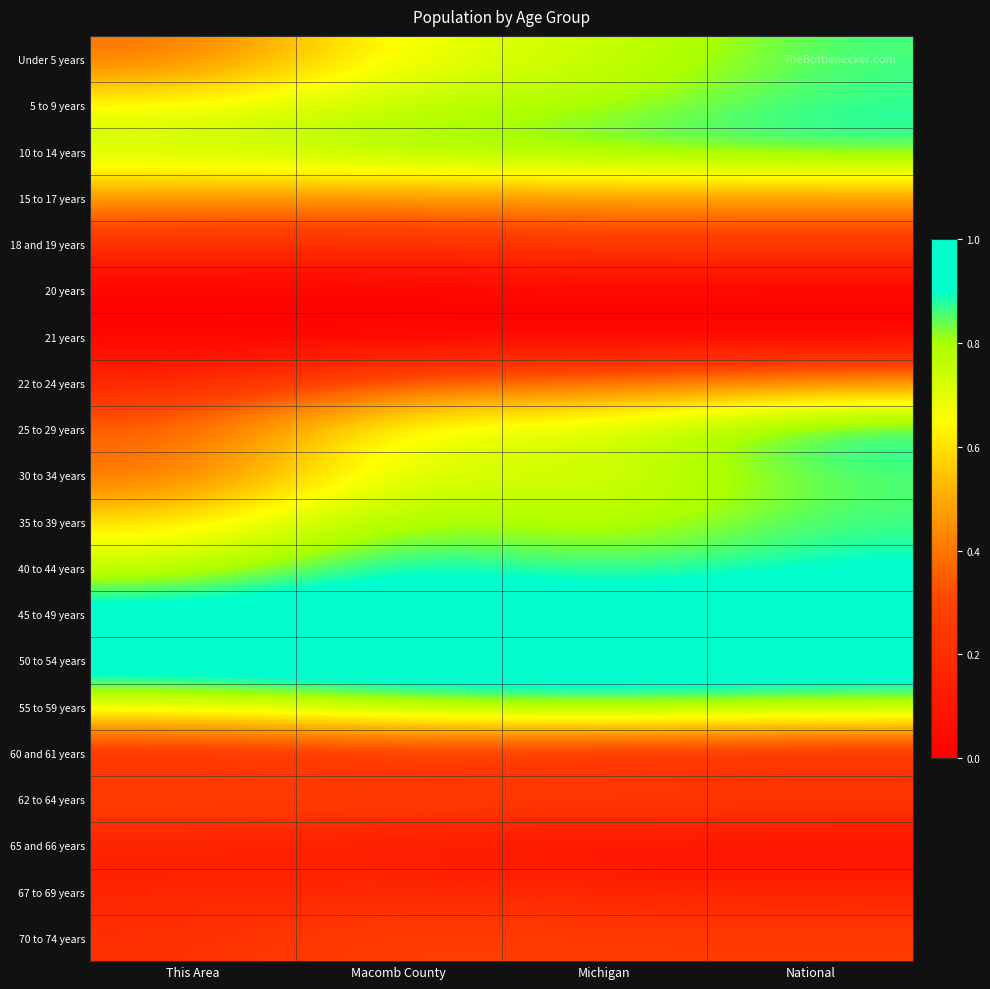

Reading right to left, extract all data points from this chart.

Under 5 years: National=0.9	Michigan=0.7	Macomb County=0.7	This Area=0.4
5 to 9 years: National=0.9	Michigan=0.8	Macomb County=0.8	This Area=0.7
10 to 14 years: National=0.9	Michigan=0.9	Macomb County=0.8	This Area=0.8
15 to 17 years: National=0.5	Michigan=0.5	Macomb County=0.5	This Area=0.5
18 and 19 years: National=0.3	Michigan=0.3	Macomb County=0.2	This Area=0.2
20 years: National=0.0	Michigan=0.0	Macomb County=0.0	This Area=0.0
21 years: National=0.0	Michigan=0.0	Macomb County=0.0	This Area=0.0
22 to 24 years: National=0.5	Michigan=0.4	Macomb County=0.4	This Area=0.2
25 to 29 years: National=0.9	Michigan=0.7	Macomb County=0.7	This Area=0.4
30 to 34 years: National=0.9	Michigan=0.7	Macomb County=0.7	This Area=0.4
35 to 39 years: National=0.9	Michigan=0.8	Macomb County=0.8	This Area=0.6
40 to 44 years: National=0.9	Michigan=0.8	Macomb County=0.9	This Area=0.7
45 to 49 years: National=1.0	Michigan=1.0	Macomb County=1.0	This Area=1.0
50 to 54 years: National=1.0	Michigan=1.0	Macomb County=1.0	This Area=1.0
55 to 59 years: National=0.8	Michigan=0.9	Macomb County=0.8	This Area=0.7
60 and 61 years: National=0.2	Michigan=0.2	Macomb County=0.2	This Area=0.2
62 to 64 years: National=0.3	Michigan=0.3	Macomb County=0.3	This Area=0.3
65 and 66 years: National=0.1	Michigan=0.1	Macomb County=0.1	This Area=0.1
67 to 69 years: National=0.2	Michigan=0.2	Macomb County=0.2	This Area=0.2
70 to 74 years: National=0.3	Michigan=0.3	Macomb County=0.3	This Area=0.2